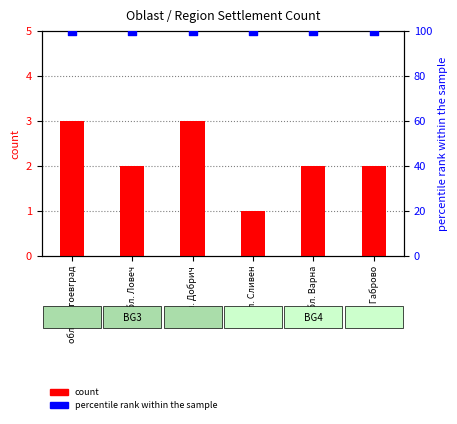

At which category is the sum across all series the highest?

обл. Благоевград